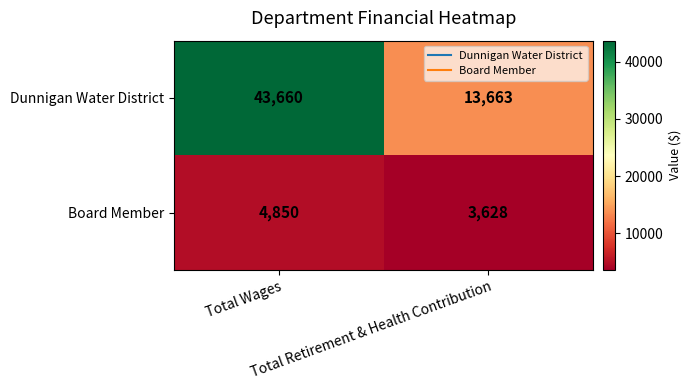

What is the difference between the maximum and minimum values in the Dunnigan Water District series?

29997